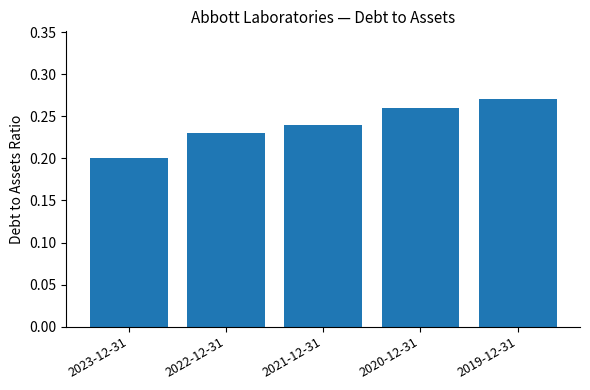

What position from the left is 2022-12-31?

2